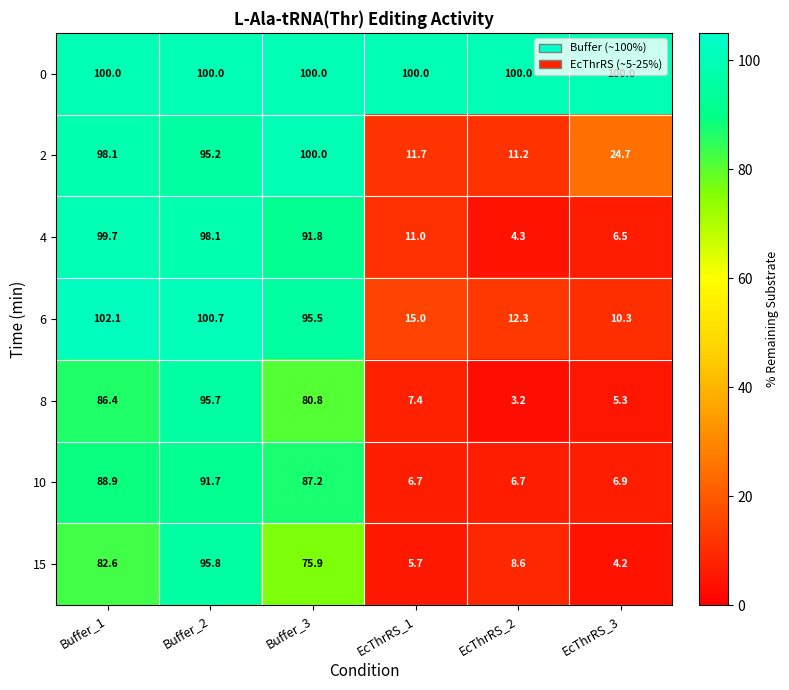

The 15 series shows 75.9 at Buffer_3. True or false?

True